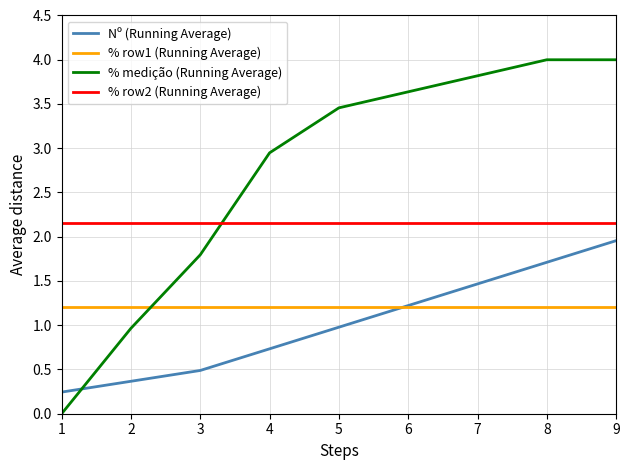

What are all the series names shown in the legend?

Nº (Running Average), % row1 (Running Average), % medição (Running Average), % row2 (Running Average)